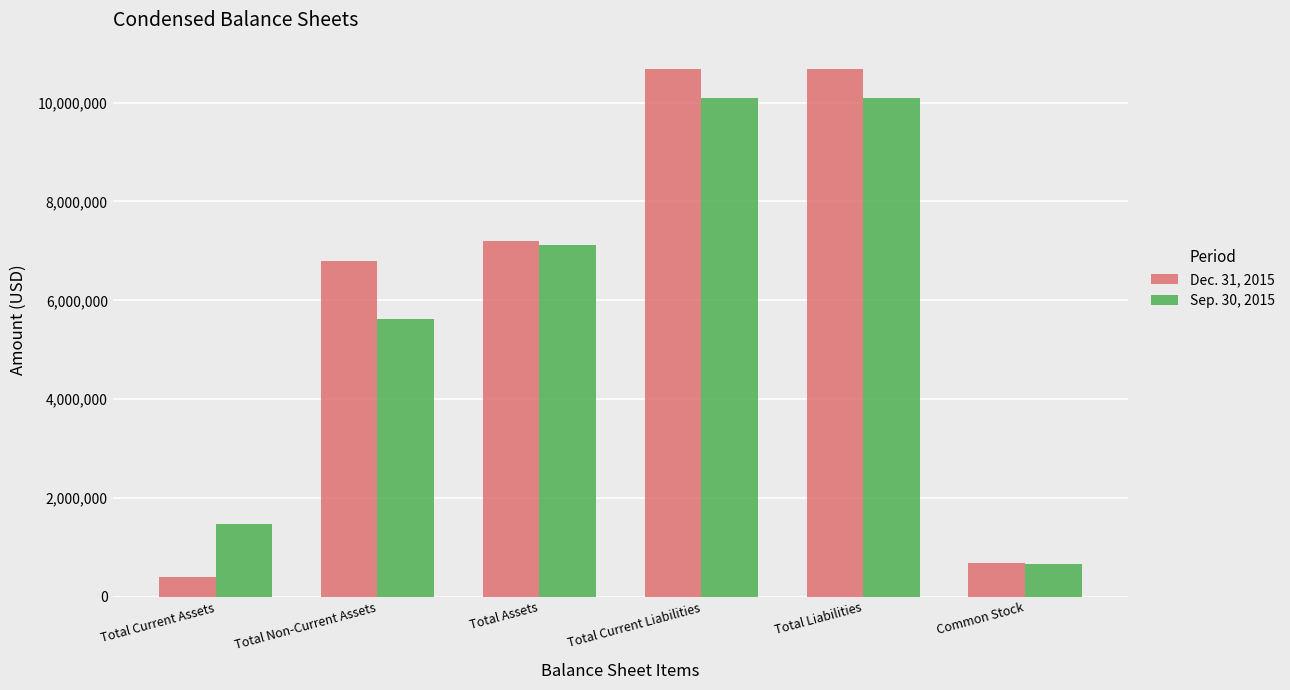

Is it true that Sep. 30, 2015 equals 15128168 at Total Current Liabilities?

False